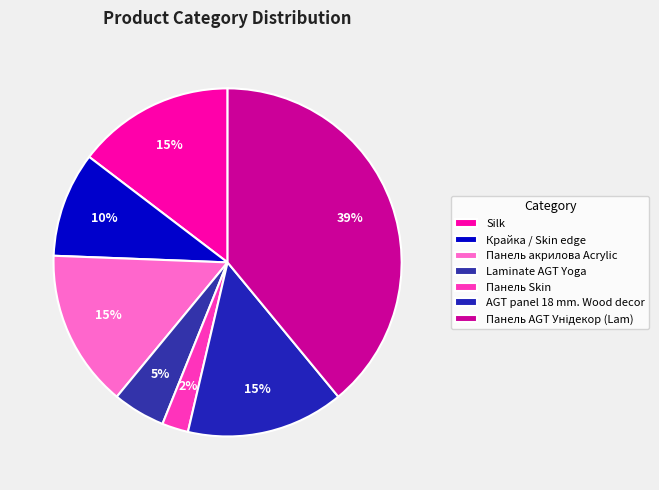

To the nearest percent, what portion does Silk represent?

15%